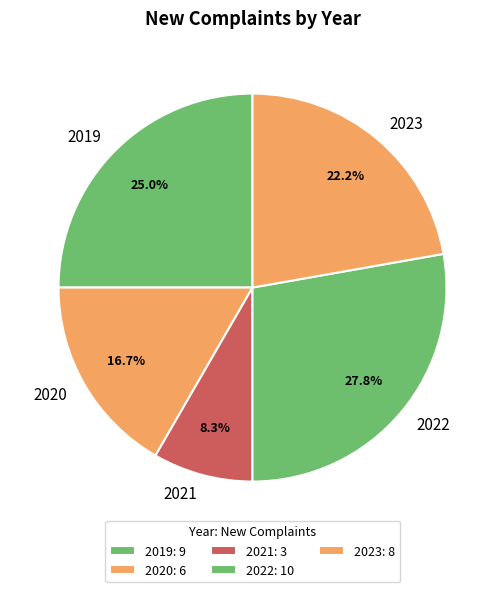

Rank the categories by value from highest to lowest.

2022, 2019, 2023, 2020, 2021